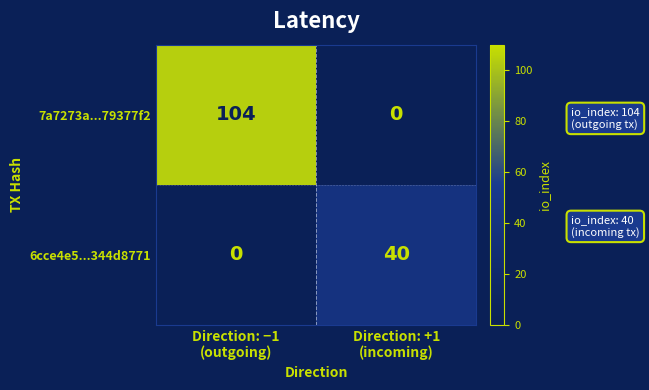

What is the maximum value for 7a7273a...79377f2?

104